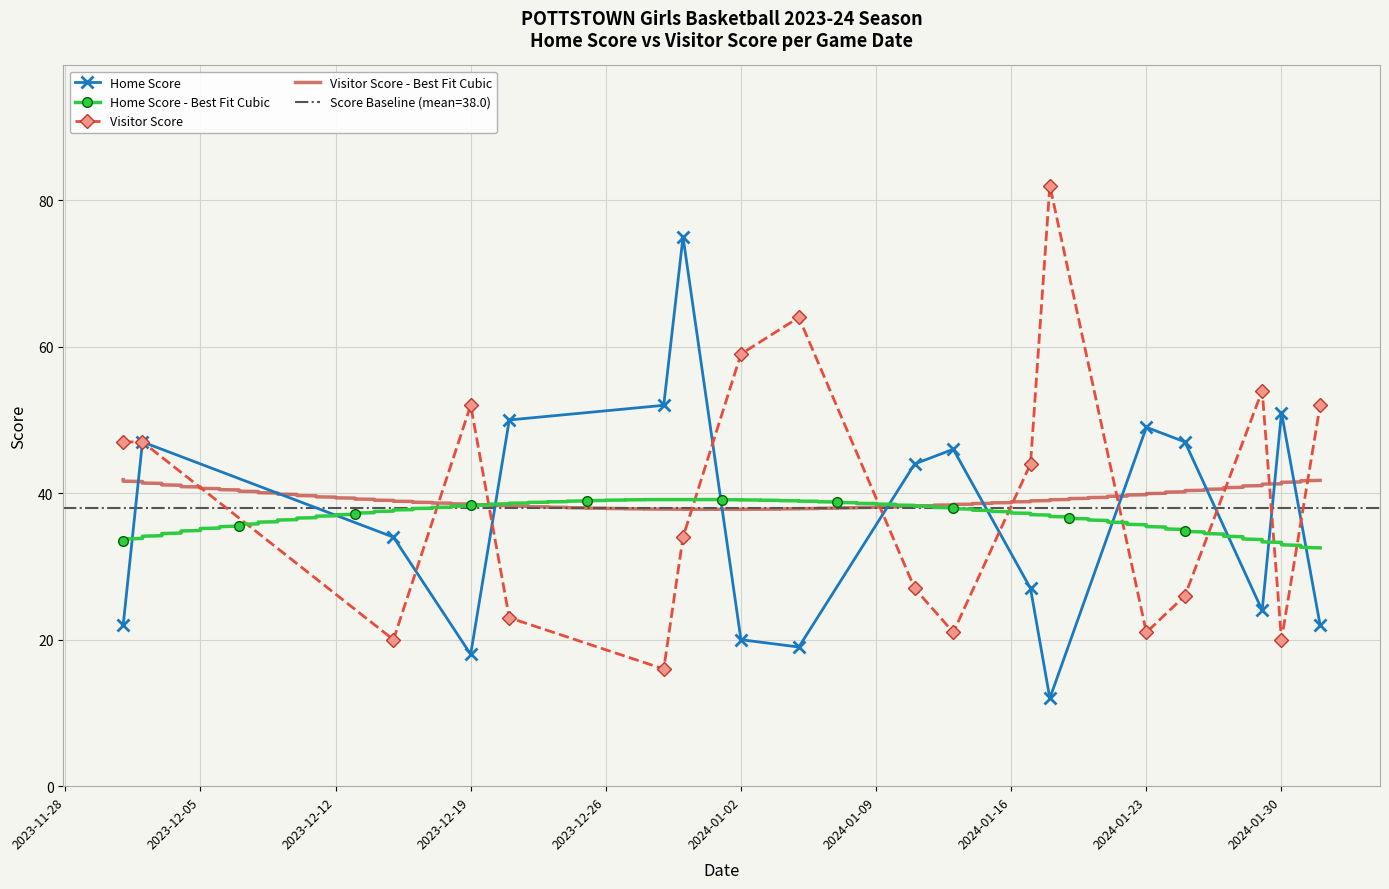

What is the highest value of the Visitor Score series?

82